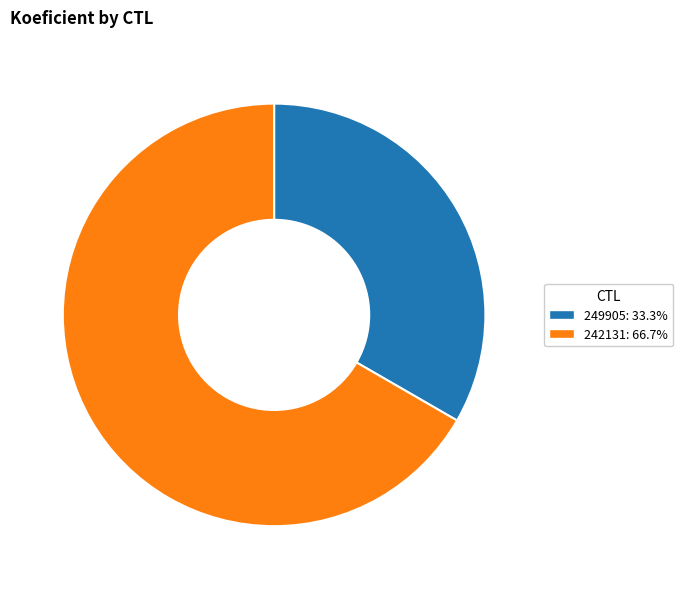

Which slice represents more than half of the pie?

242131